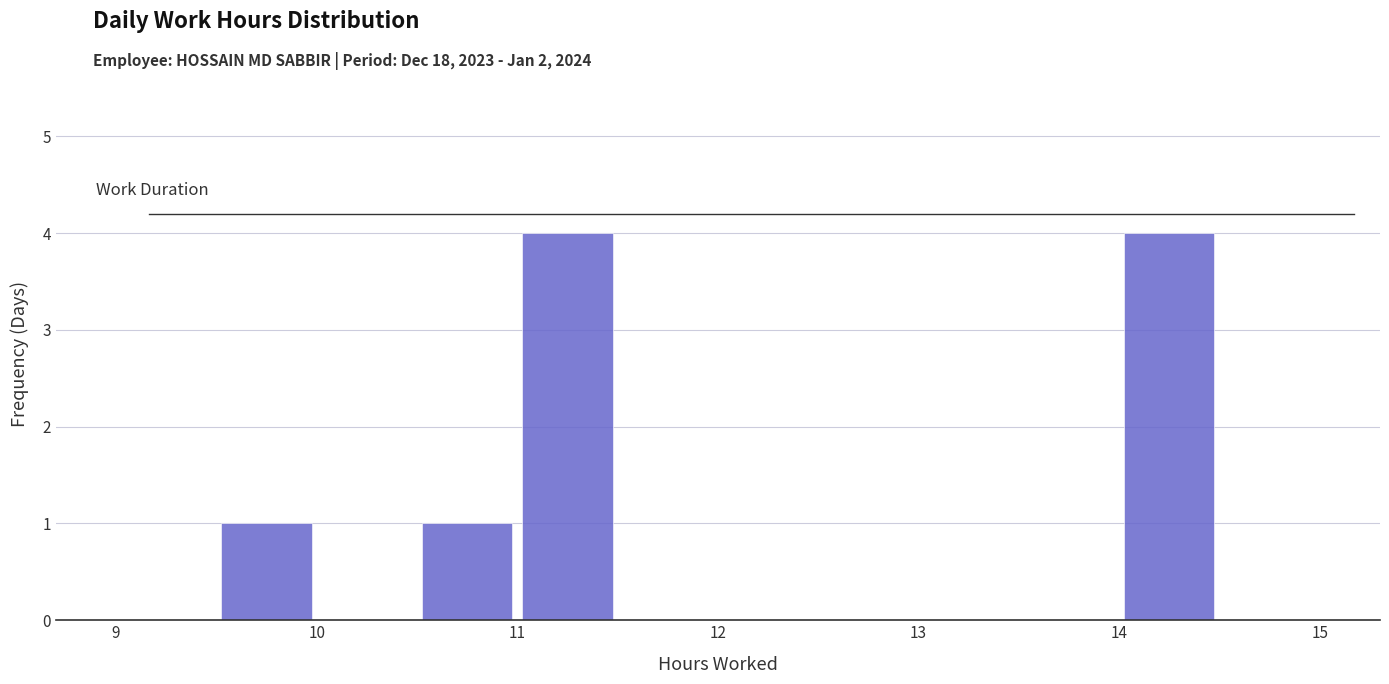

Reading left to right, transcribe this chart: for each bar, give the range it covers on the x-axis and its height. The values are not printed on the chart, so give them approximately, as read against the axis.

9.0 to 9.5: 0
9.5 to 10.0: 1
10.0 to 10.5: 0
10.5 to 11.0: 1
11.0 to 11.5: 4
11.5 to 12.0: 0
12.0 to 12.5: 0
12.5 to 13.0: 0
13.0 to 13.5: 0
13.5 to 14.0: 0
14.0 to 14.5: 4
14.5 to 15.0: 0